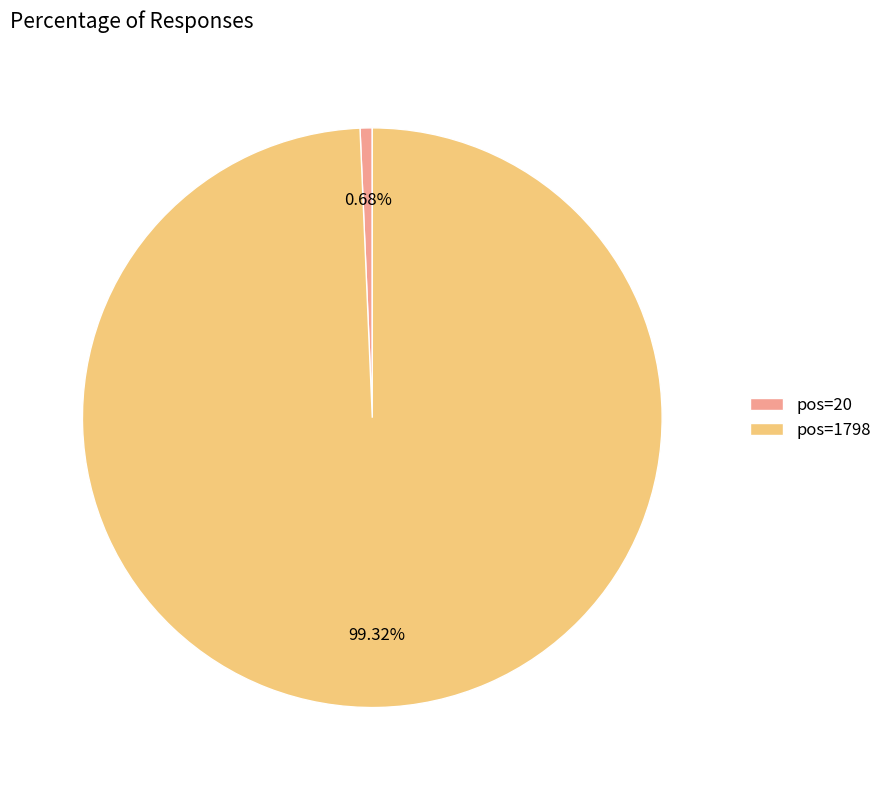

To the nearest percent, what is the average slice percentage?

50%